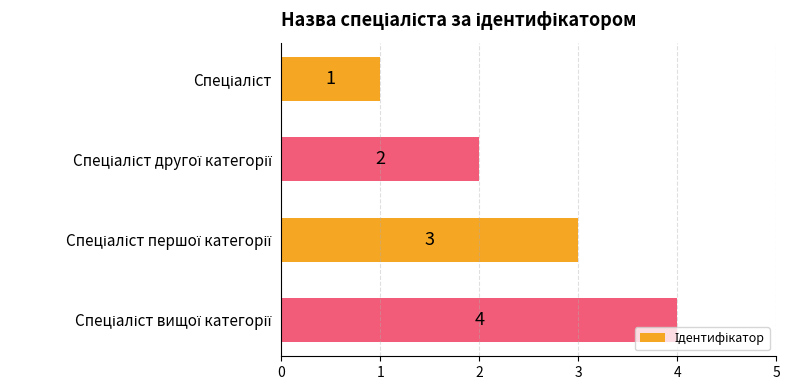

What is the maximum value shown in the chart?

4